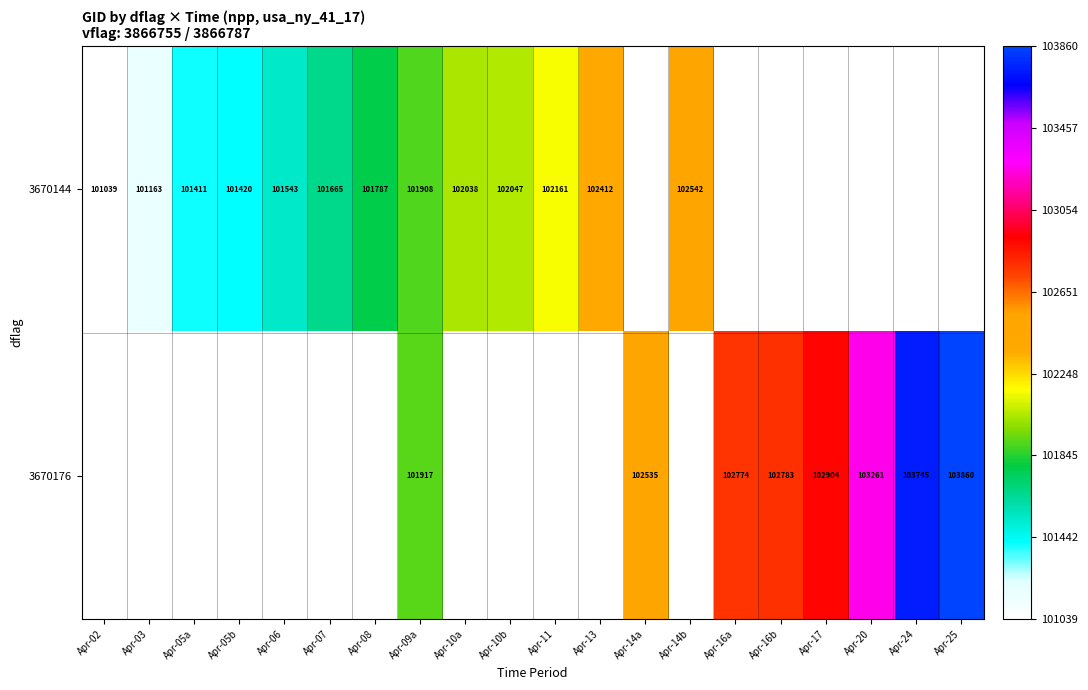

True or false: 3670144 has a value of 102161 at Apr-11.

True